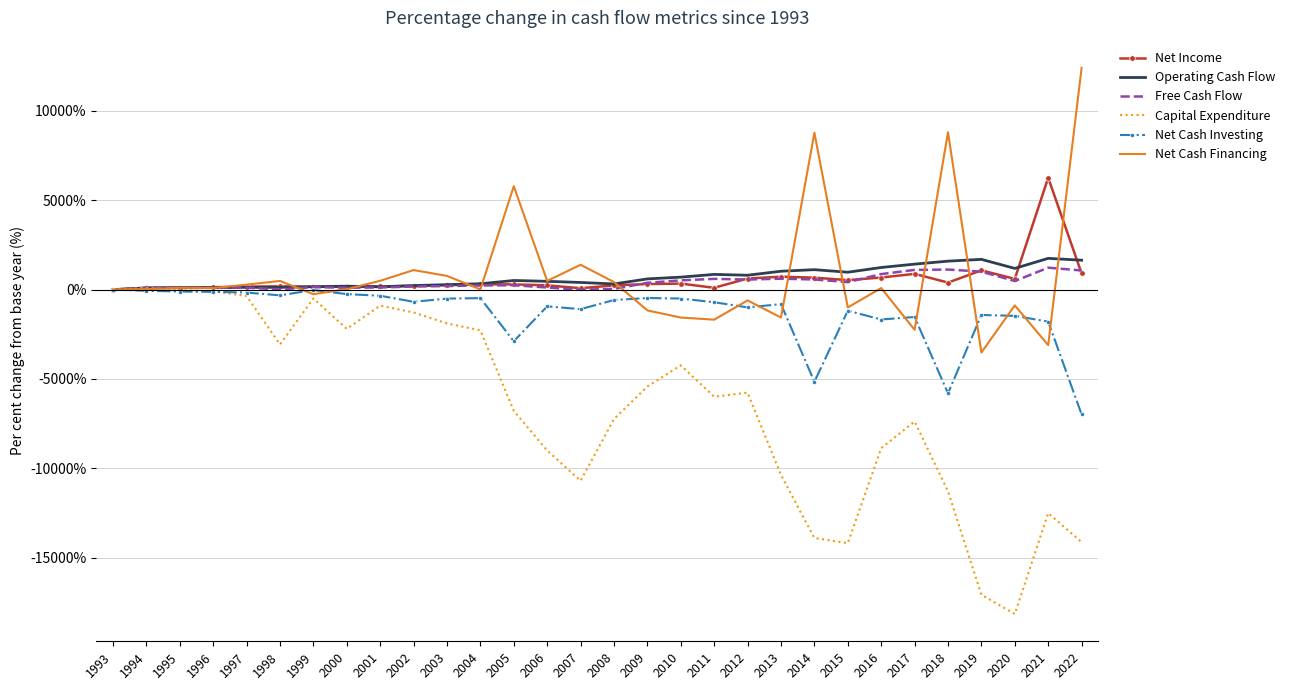

What is the difference between the second highest and second lowest values in the Operating Cash Flow series?

1596.4